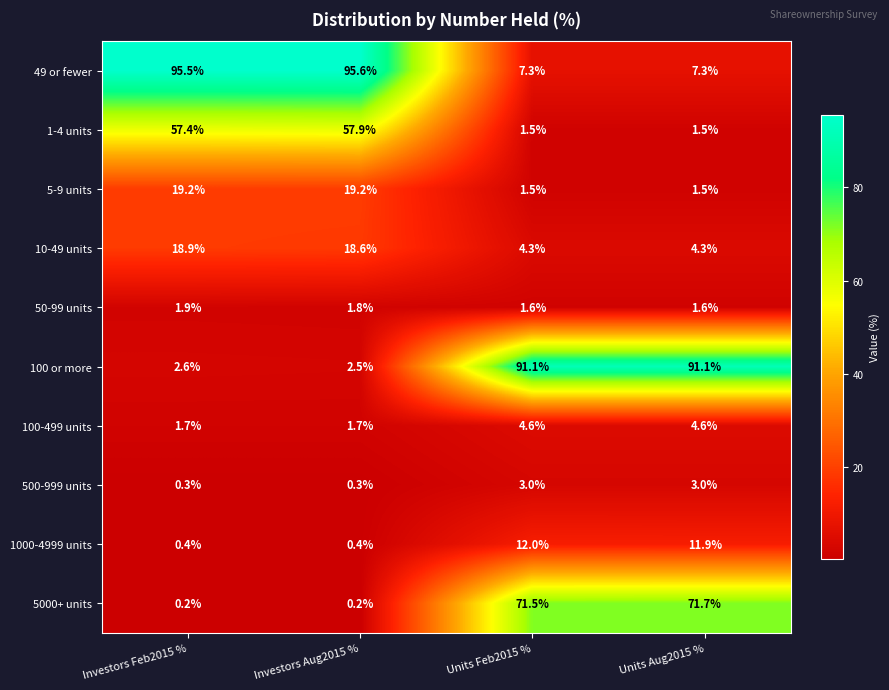

What is the sum of the 500-999 units values at Investors Aug2015 % and Units Aug2015 %?

3.3